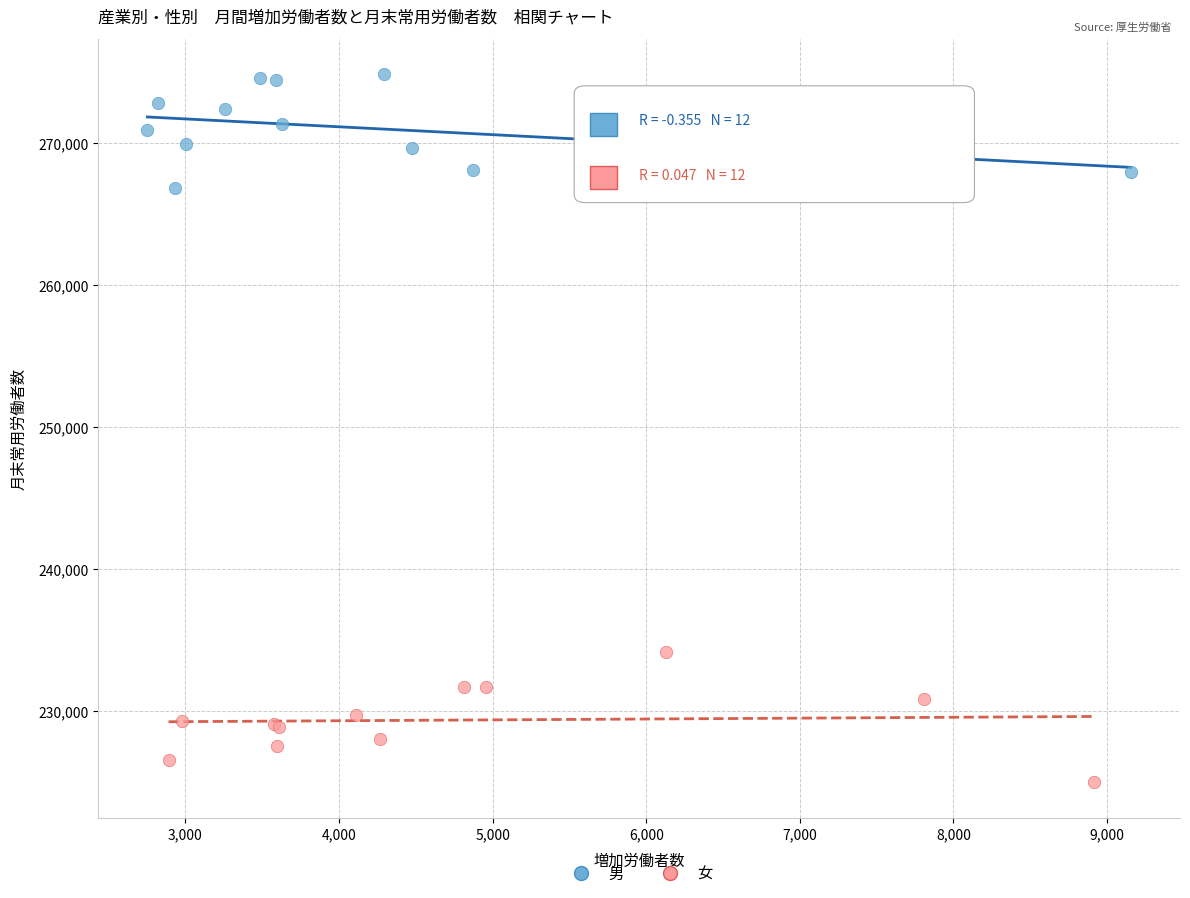

What are all the series names shown in the legend?

男, 女